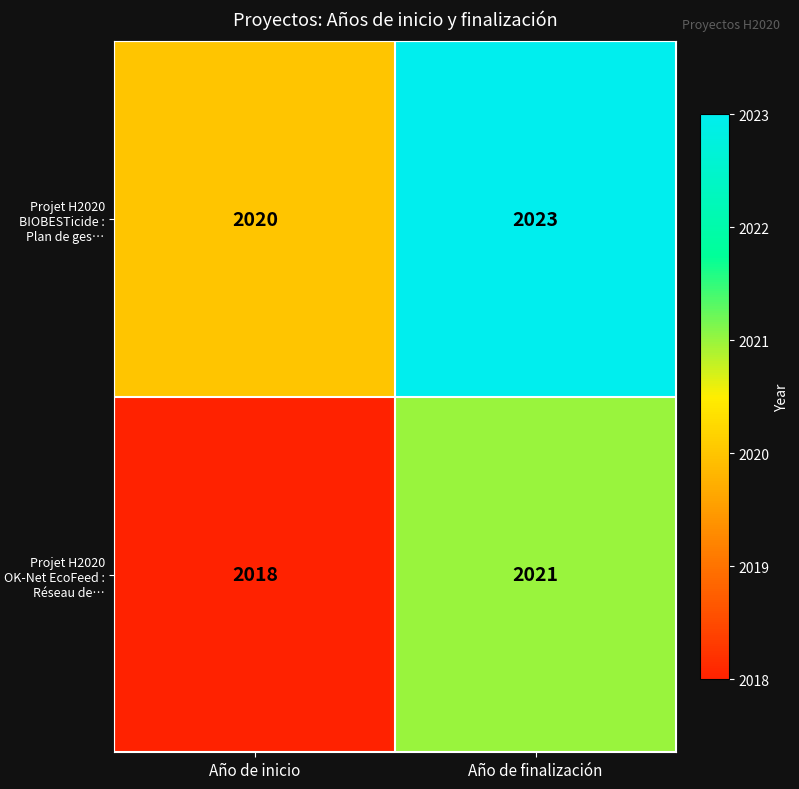

At which category does the chart reach its minimum across all series?

Año de inicio